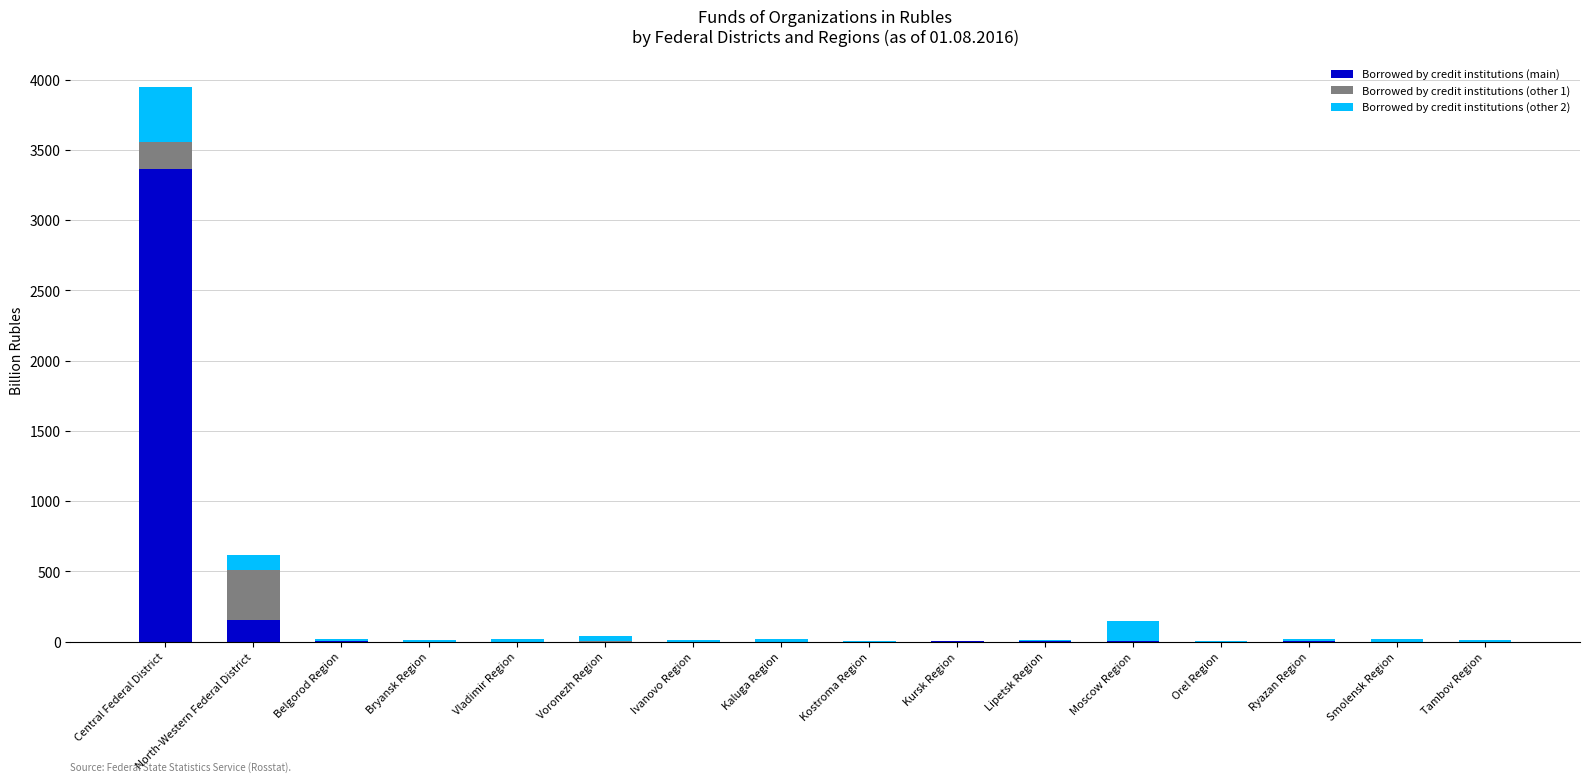

Does the chart contain stacked bars?

Yes